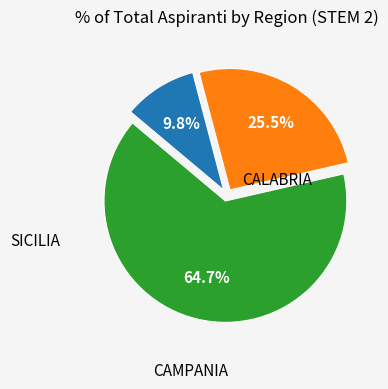

To the nearest percent, what is the difference between the largest and smallest slice percentages?

55%